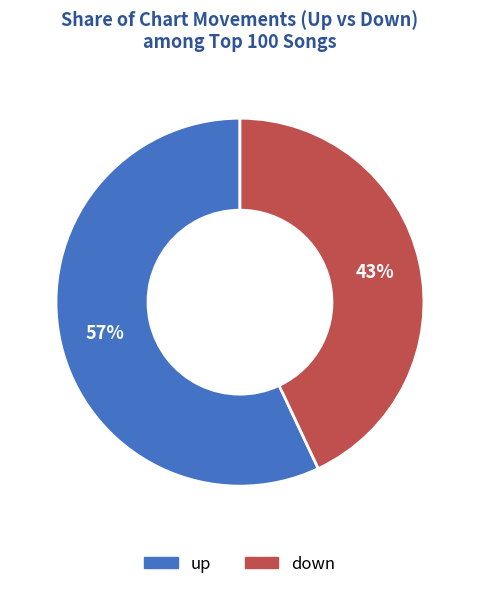

Is it true that down is 55% of the pie?

False